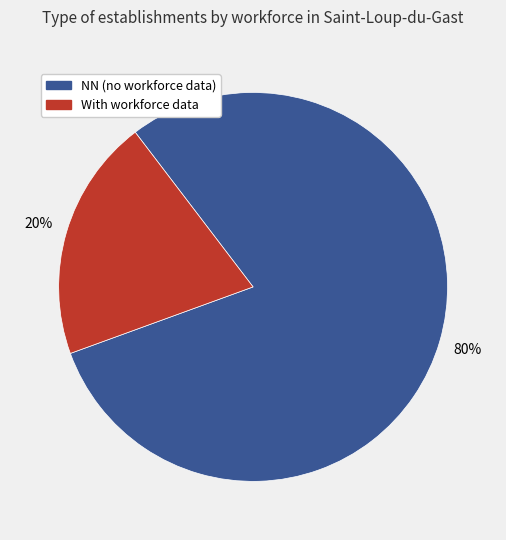

To the nearest percent, what is the average slice percentage?

50%